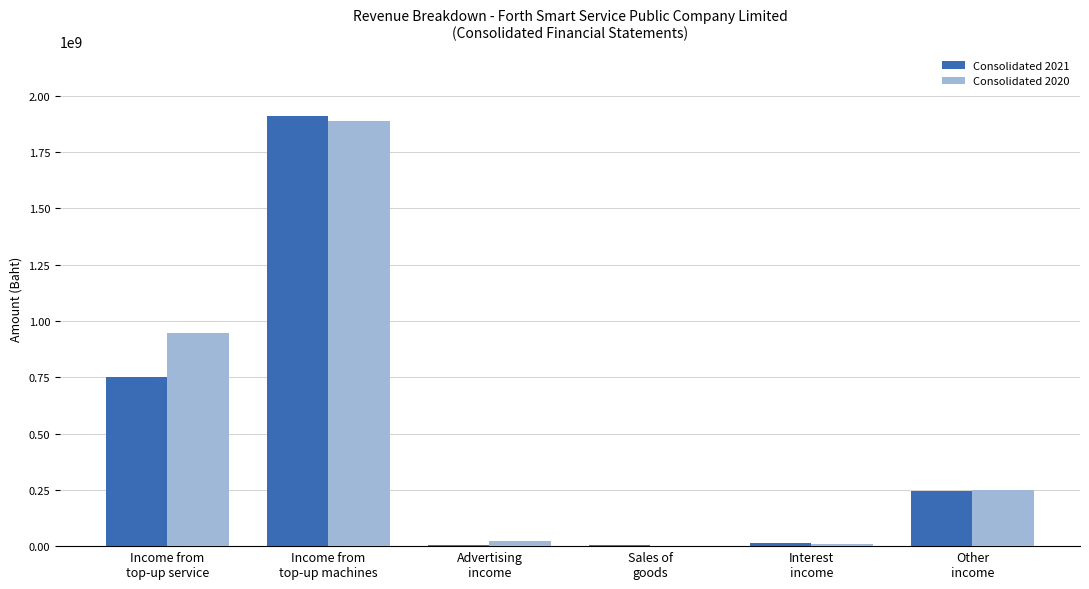

Count the number of data series in this chart.

2